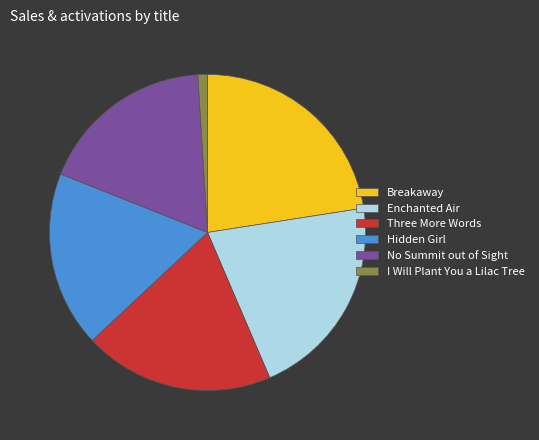

Does any single category account for the majority?

No